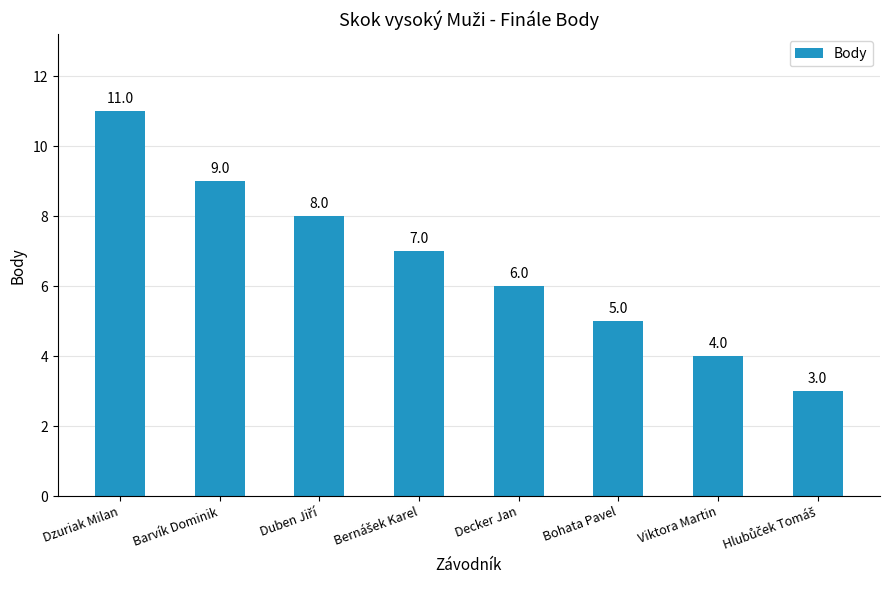

The value at Dzuriak Milan is 6. True or false?

False